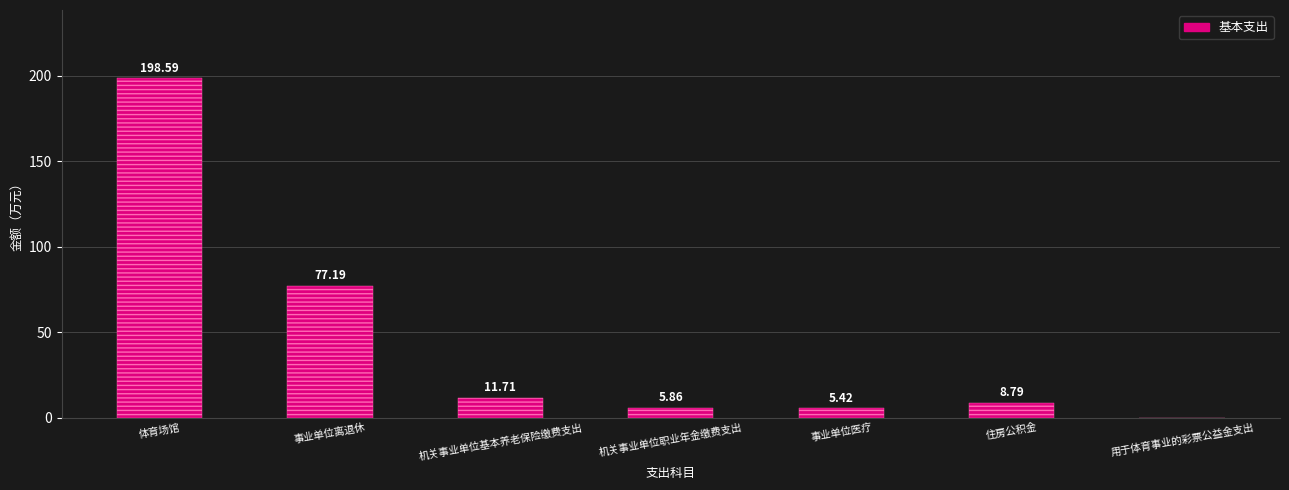

Is it true that the value at 机关事业单位基本养老保险缴费支出 is 11.7?

True